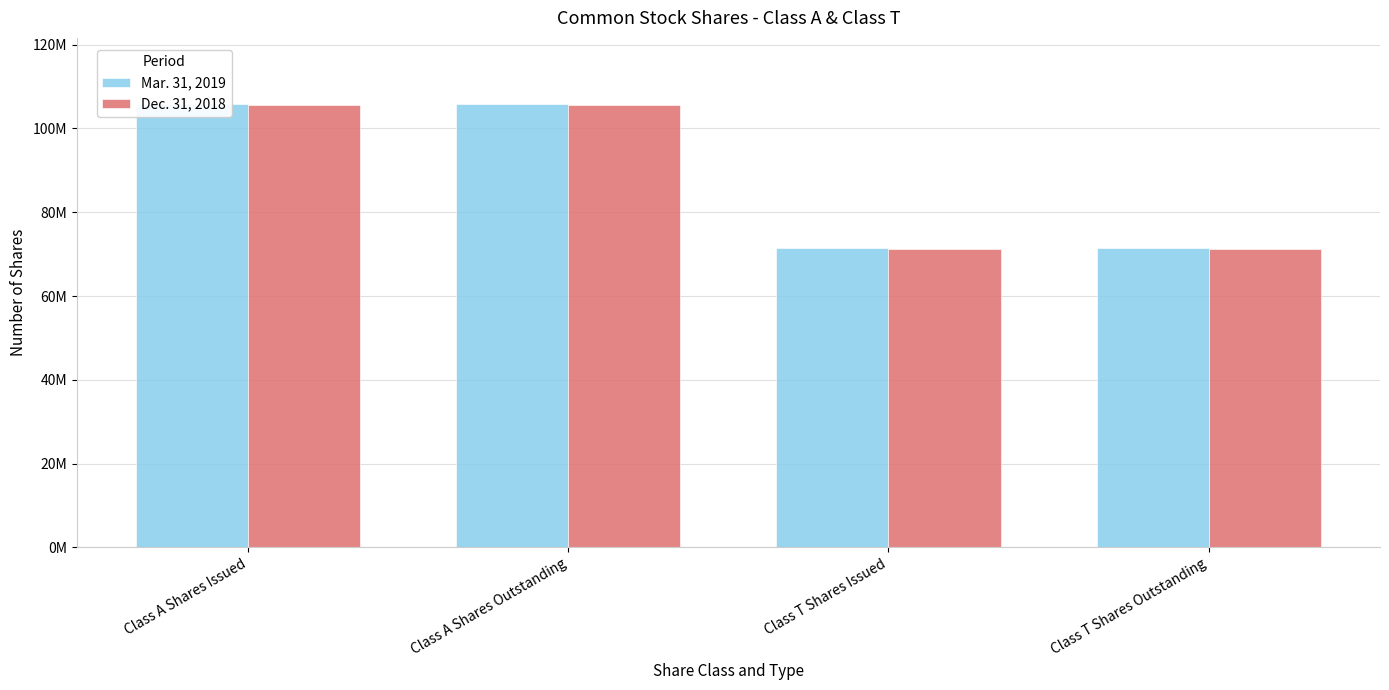

What is the difference between the Dec. 31, 2018 values at Class T Shares Issued and Class A Shares Issued?

34394000